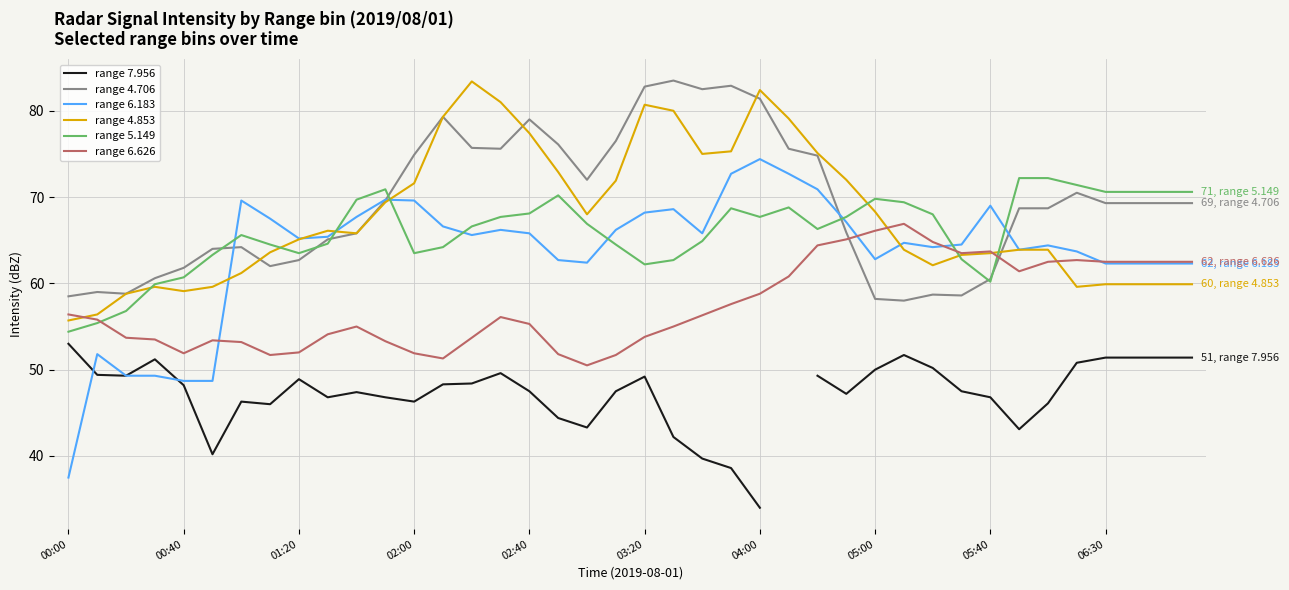

Is it true that range 6.626 equals 53.8 at 03:20?

True